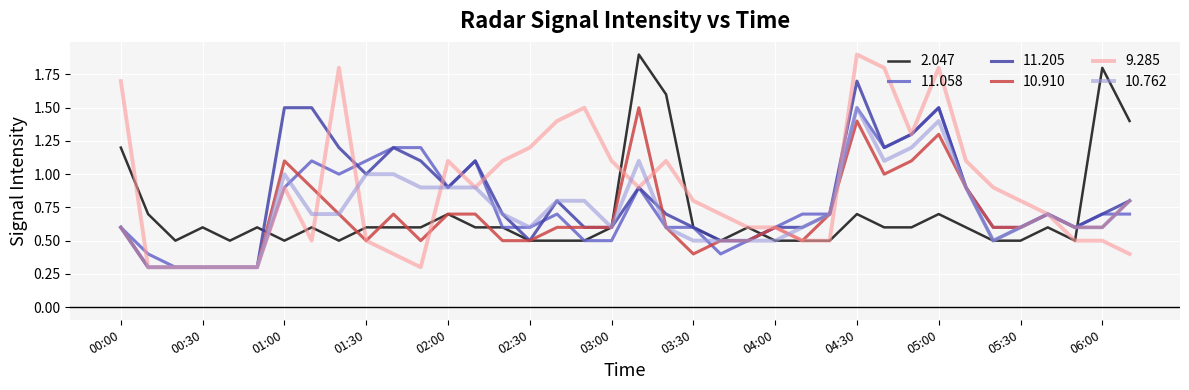

Which series has the widest spread of values?

9.285